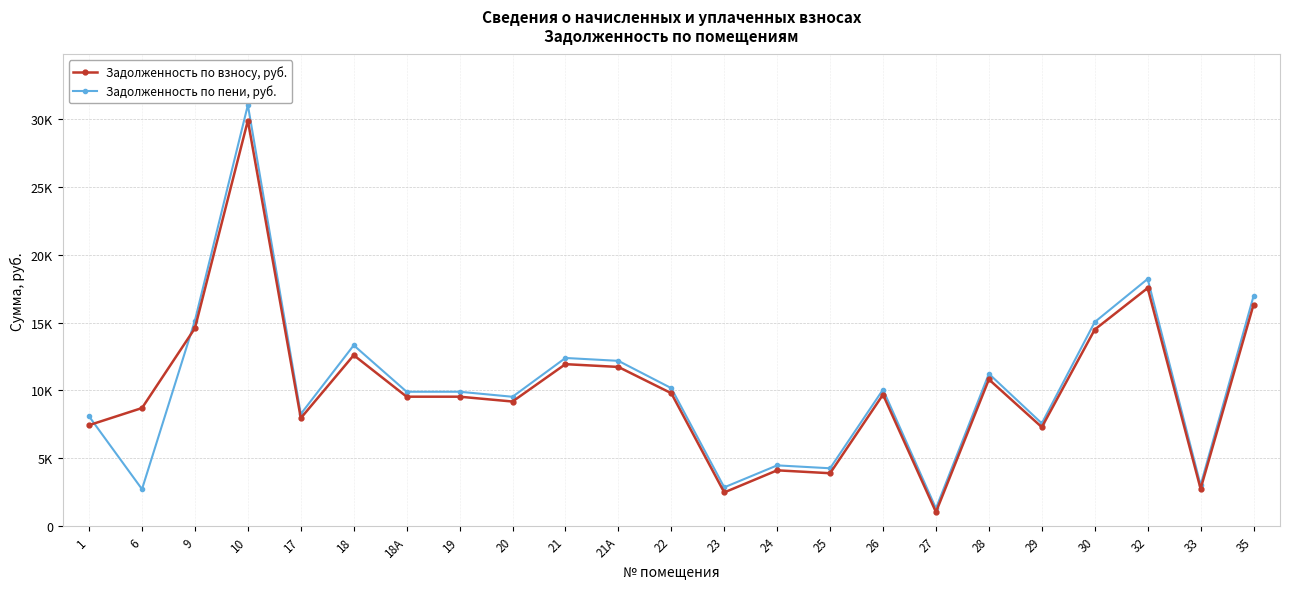

At which category does the chart reach its peak across all series?

10